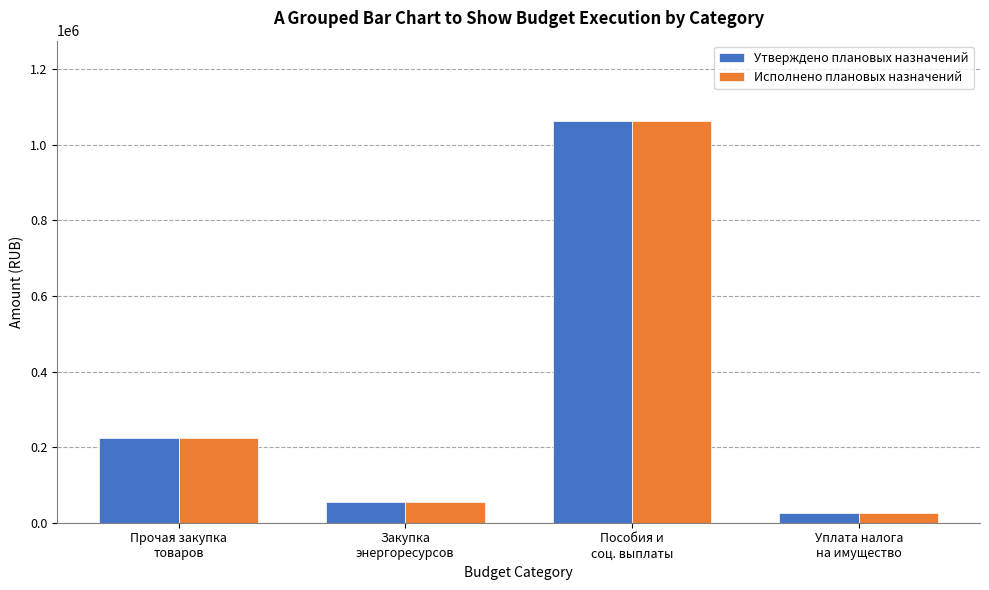

What is the average value of the Утверждено плановых назначений series?

342110.6